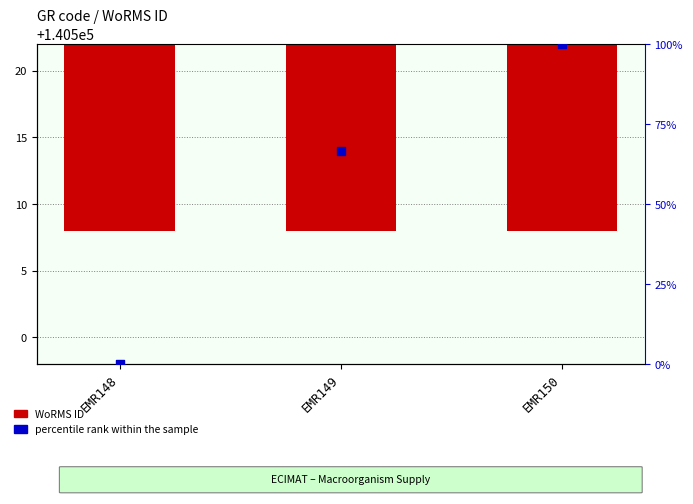

Which series has the largest Y range (max minus min)?

percentile rank within the sample